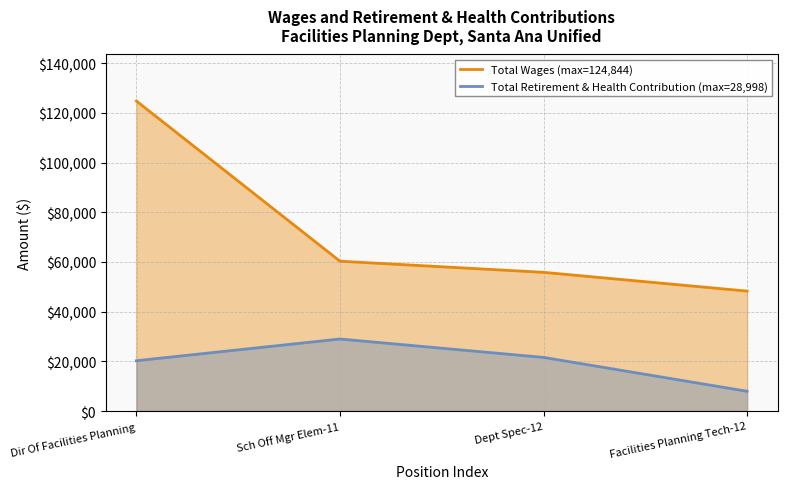

How many data points does each series have?

4